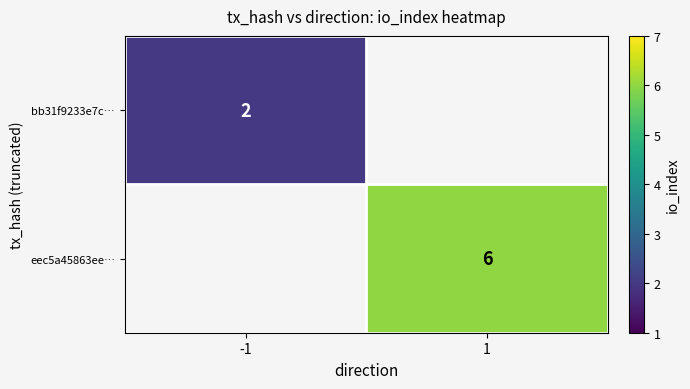

What is the greatest value displayed?

6.0